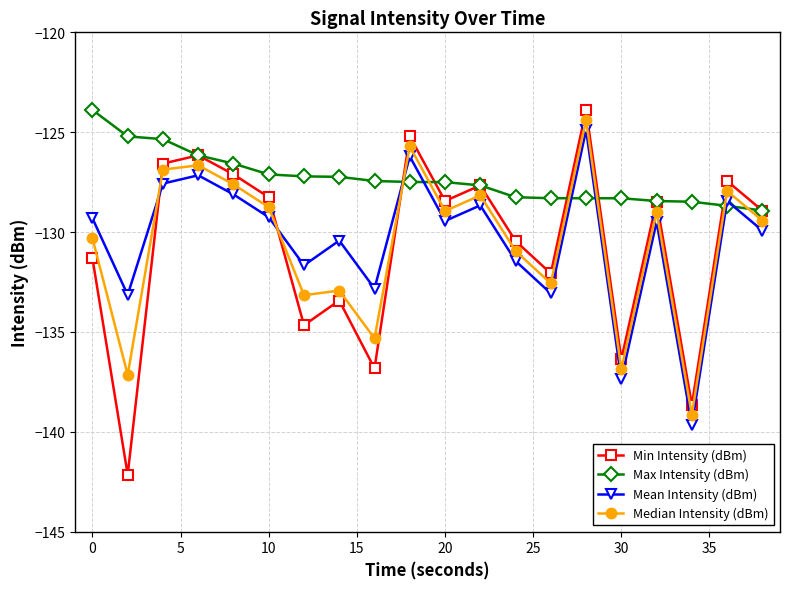

True or false: Mean Intensity (dBm) and Max Intensity (dBm) cross at least once.

True